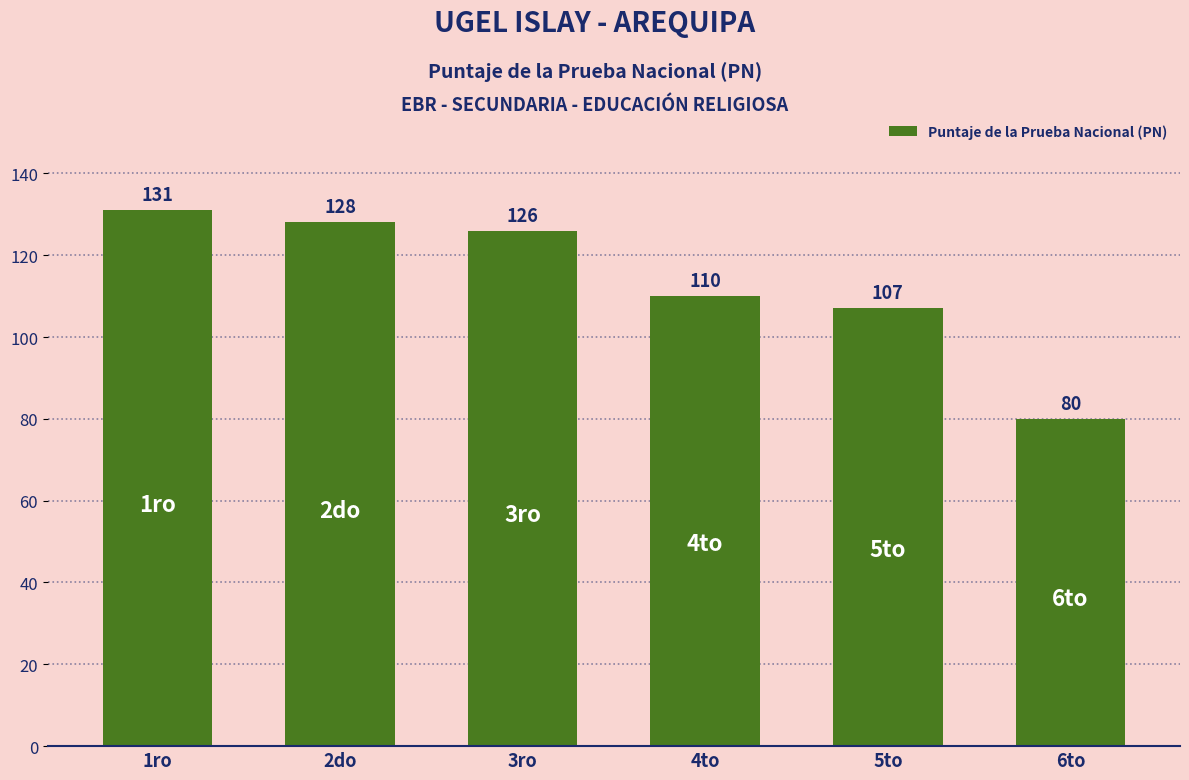

Are the bars horizontal?

No